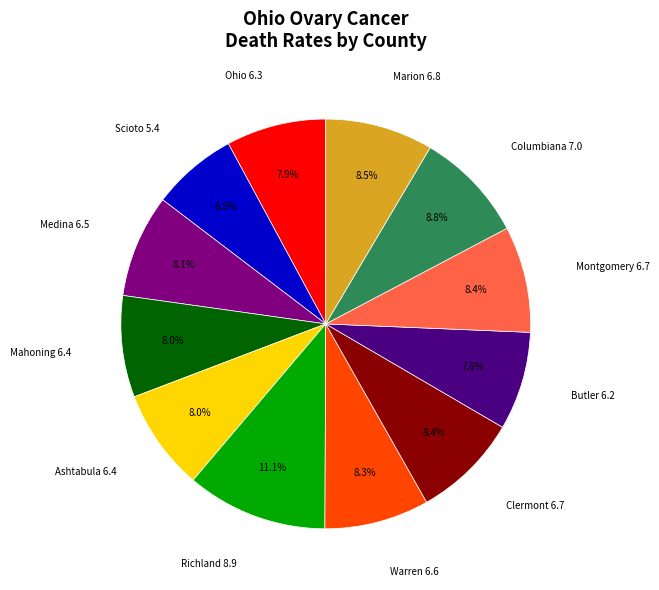

Is there any slice that represents more than half of the pie?

No